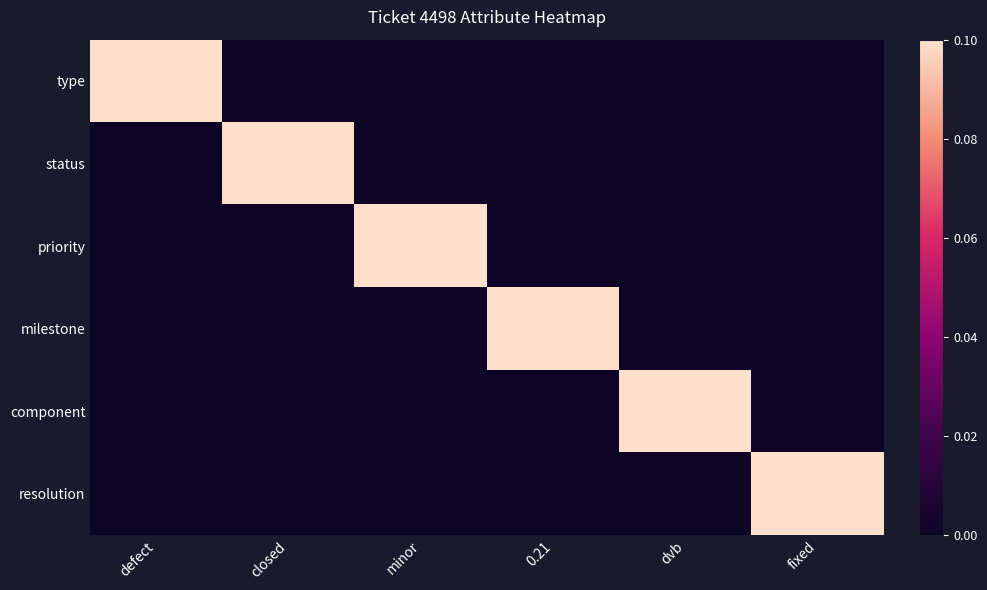

At which category does the chart reach its minimum across all series?

closed